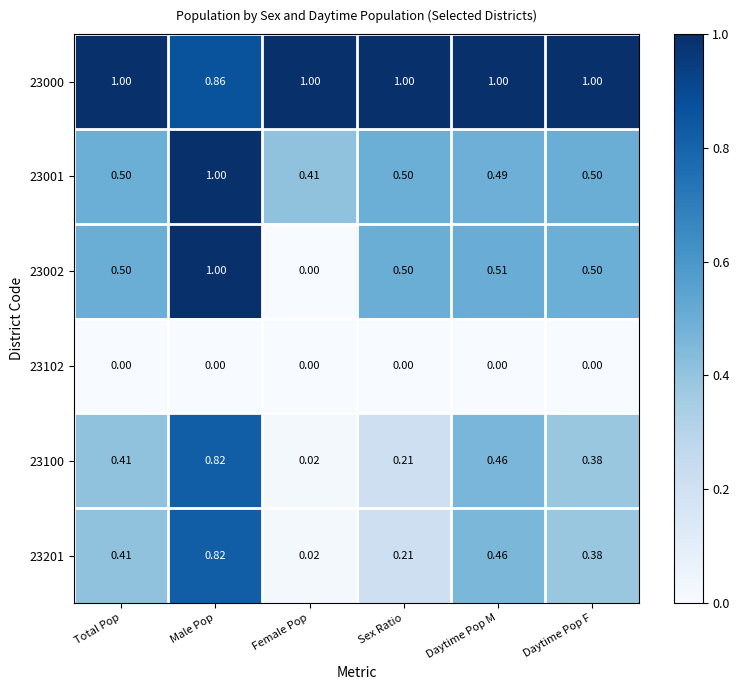

At how many categories does at least one series exceed 0?

6